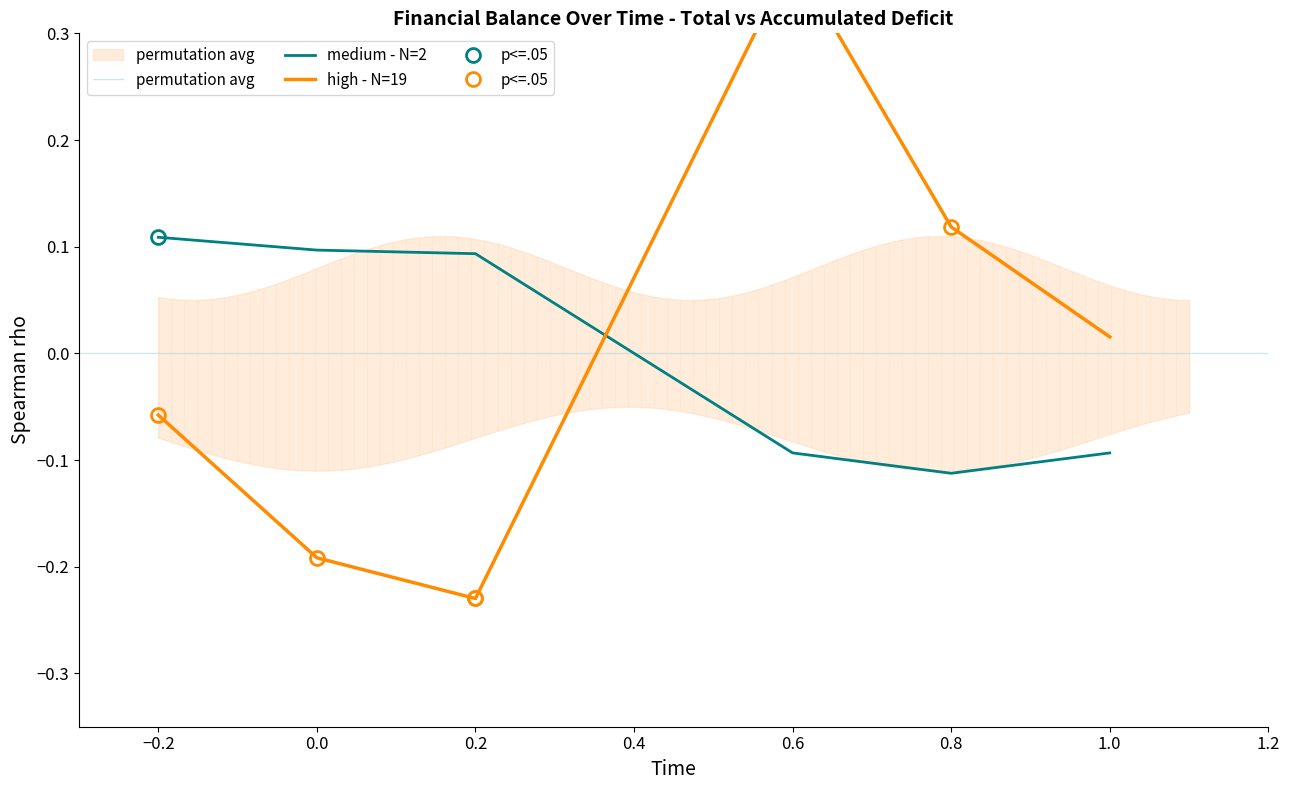

The value of medium - N=2 at 0.8 is -0.2. True or false?

False